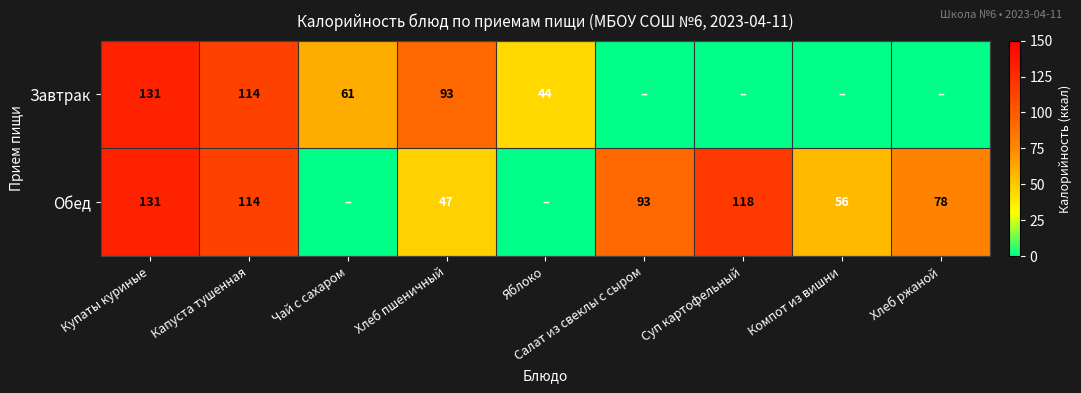

What is the total value across all series at Хлеб ржаной?

78